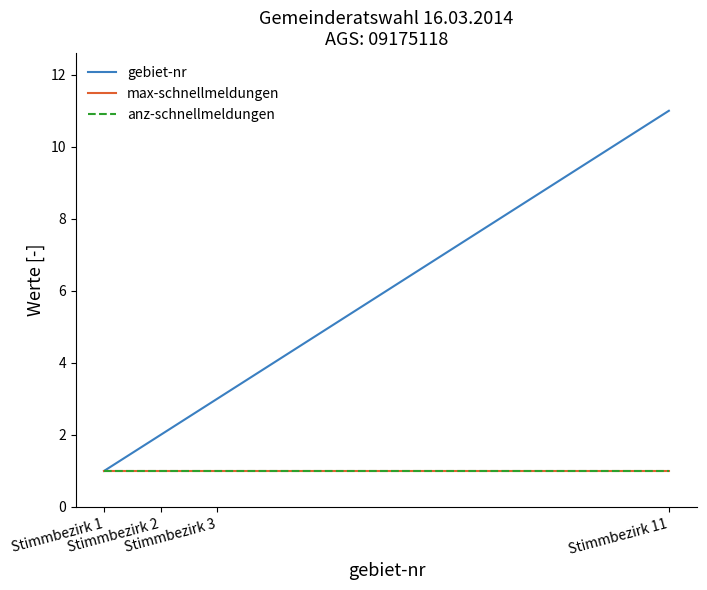

Reading left to right, transcribe all the data shown in this chart.

gebiet-nr: Stimmbezirk 1=1	Stimmbezirk 2=2	Stimmbezirk 3=3	Stimmbezirk 11=11
max-schnellmeldungen: Stimmbezirk 1=1	Stimmbezirk 2=1	Stimmbezirk 3=1	Stimmbezirk 11=1
anz-schnellmeldungen: Stimmbezirk 1=1	Stimmbezirk 2=1	Stimmbezirk 3=1	Stimmbezirk 11=1